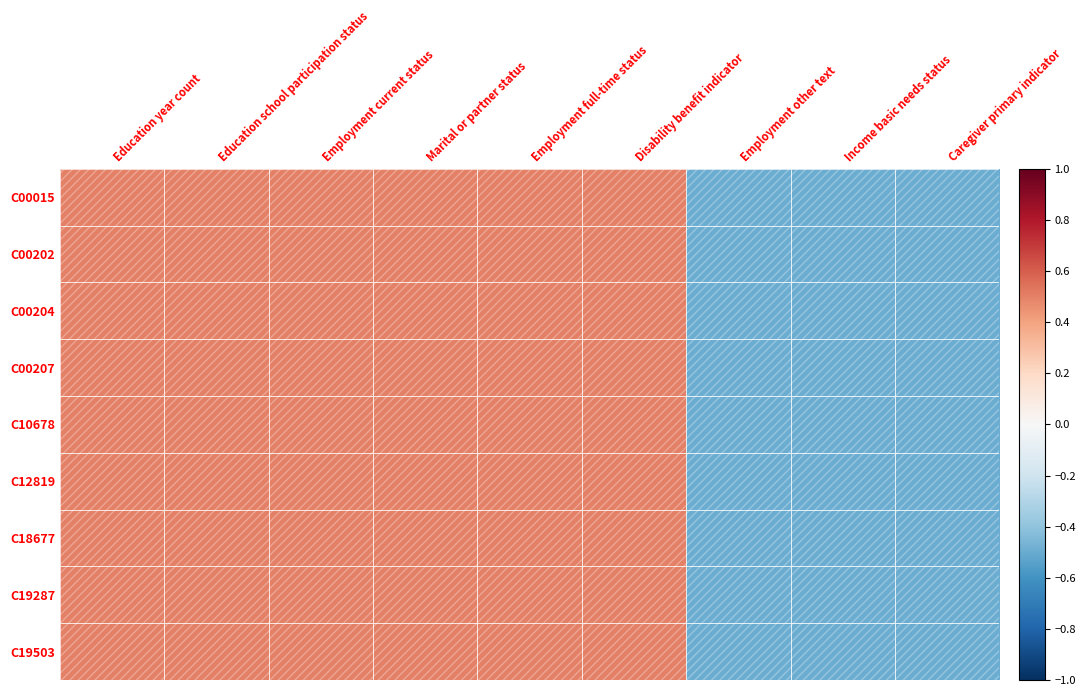

What is the total value across all series at Employment current status?

4.5